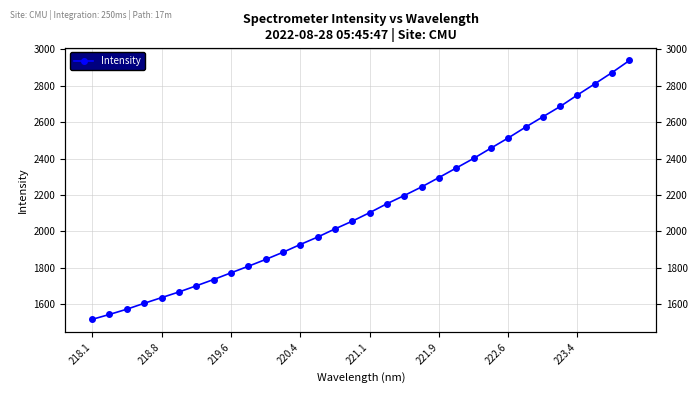

True or false: the data has more than 1 interior local peaks.

False